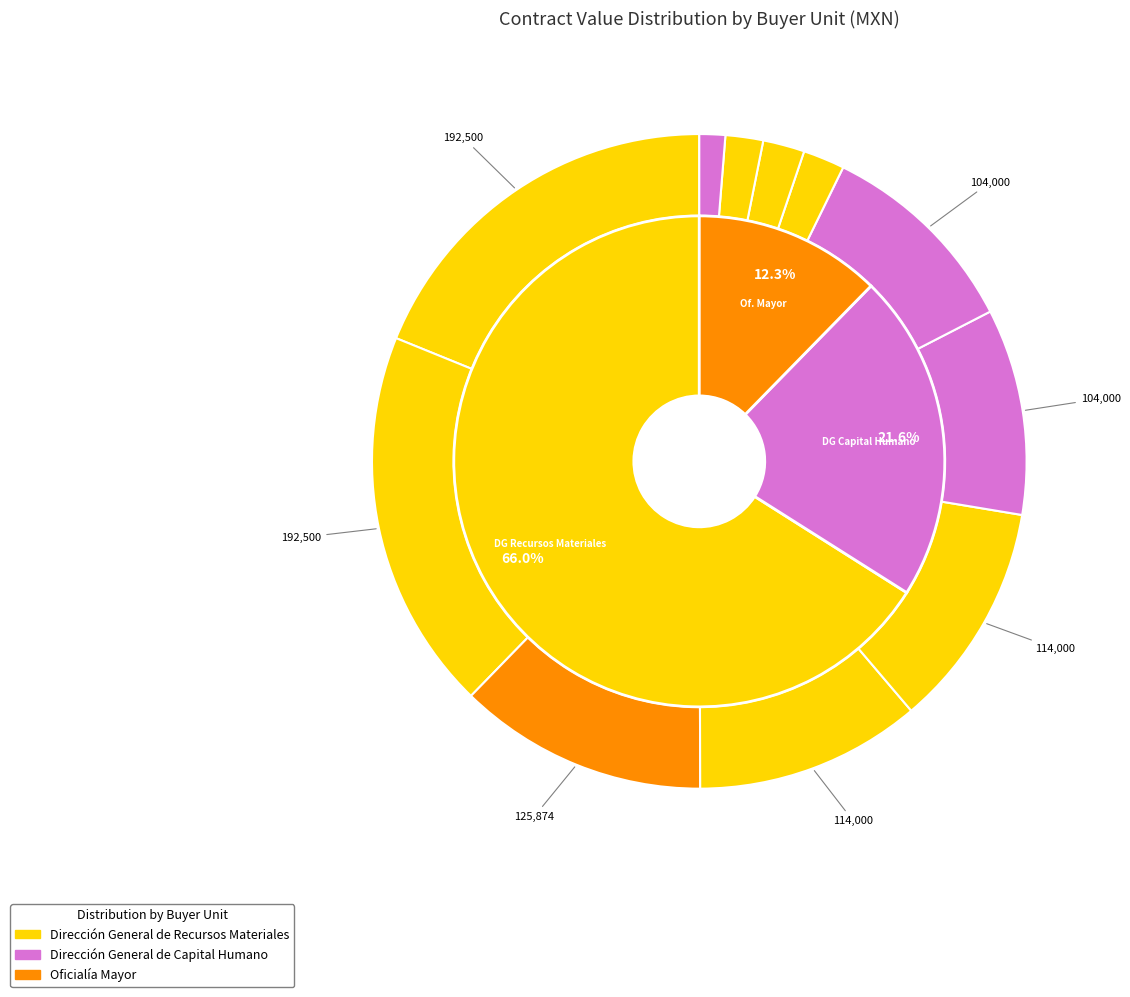

To the nearest percent, what is the average slice percentage?

9%